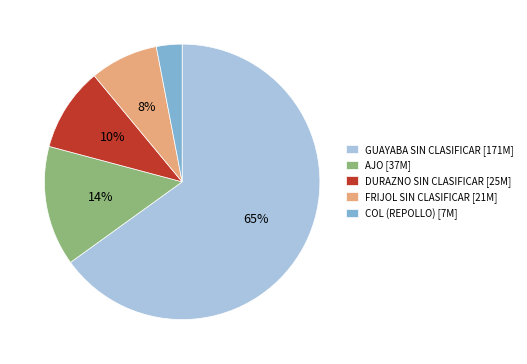

Count the number of slices in the pie.

5